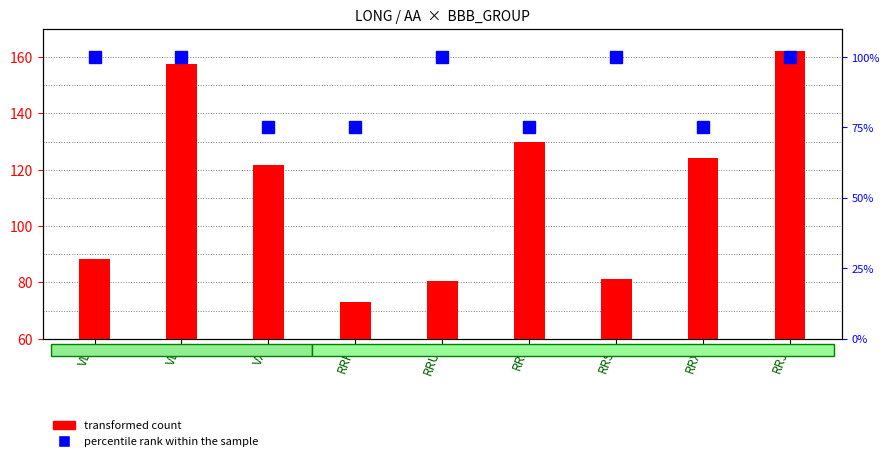

What is the average value of the percentile rank within the sample series?

88.9